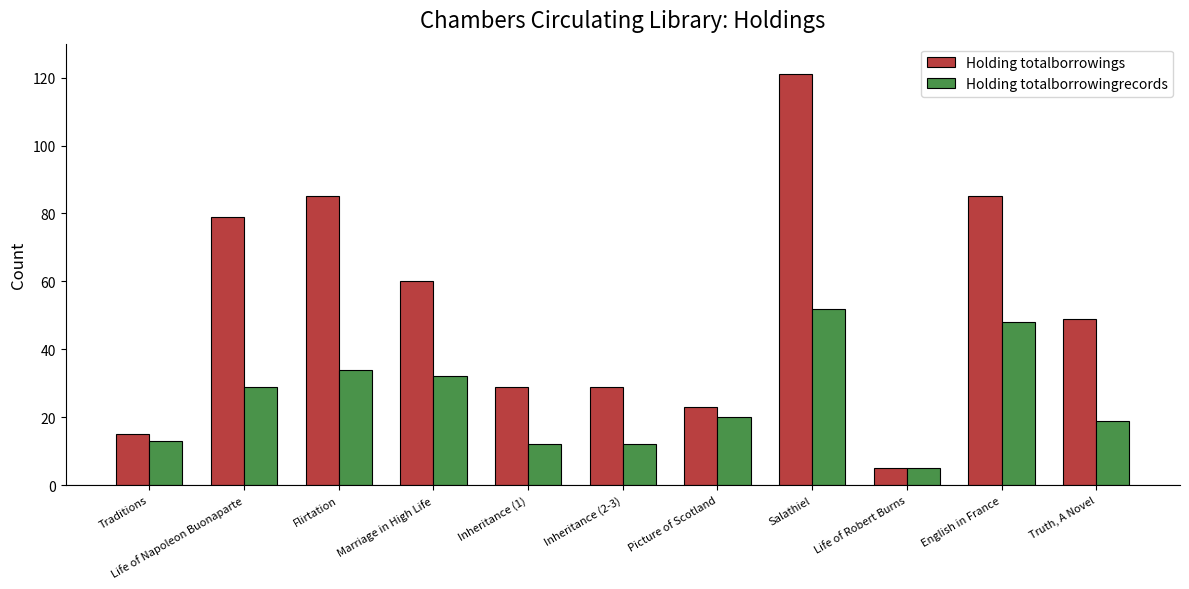

At how many categories does at least one series exceed 36?

6